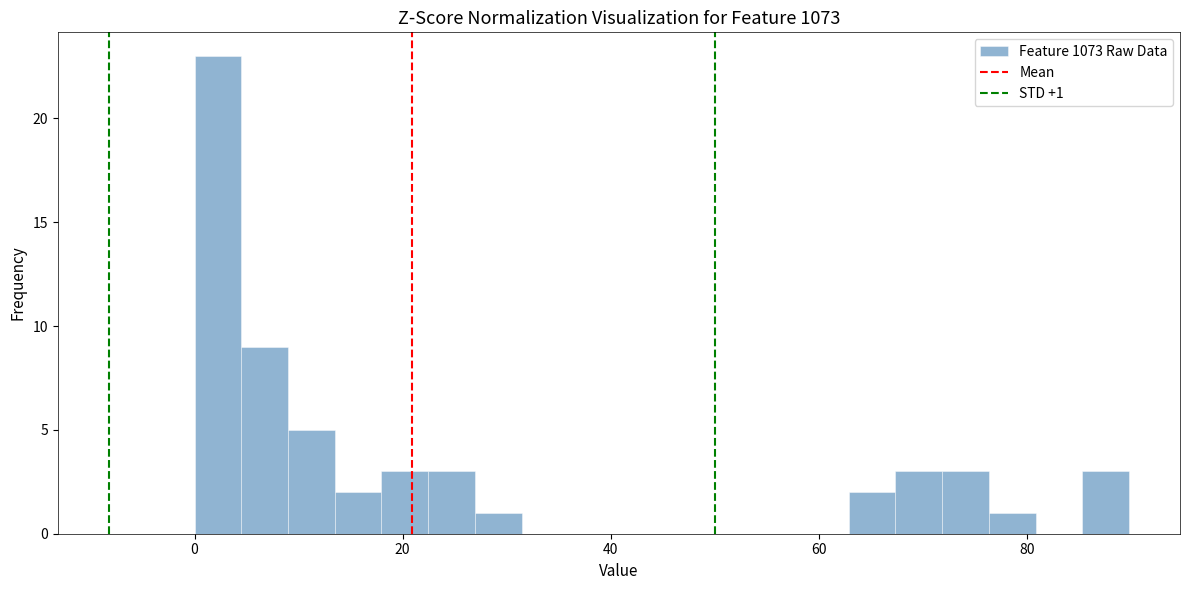

Read against the x-axis, roughly where is the centre of the tallest bar?

2